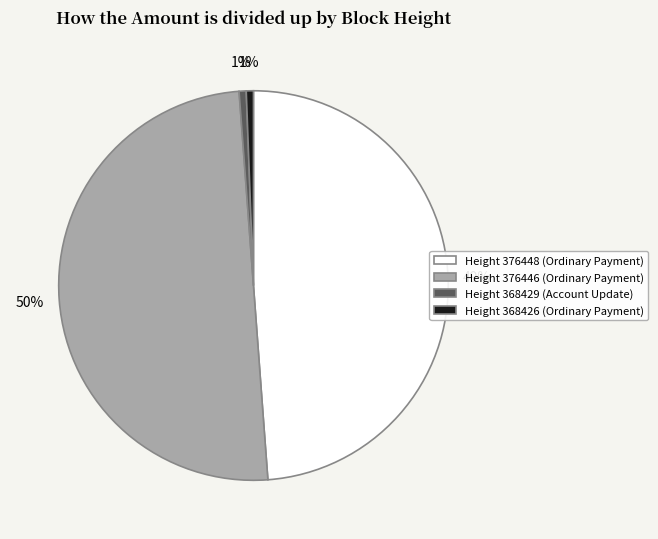

To the nearest percent, what is the difference between the largest and smallest slice percentages?

49%